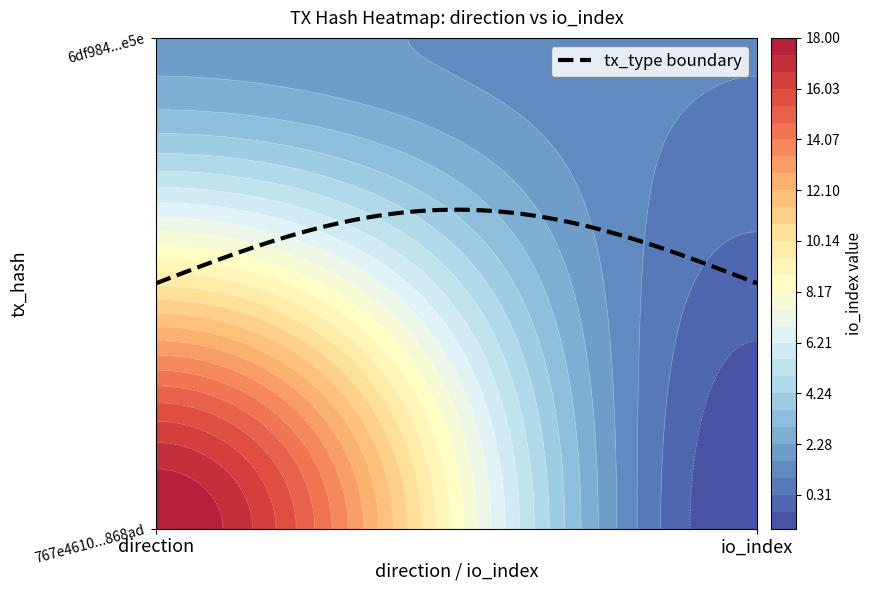

Which series has the largest total across all categories?

767e4610b9582ab0d158ae7941797b412e868ad